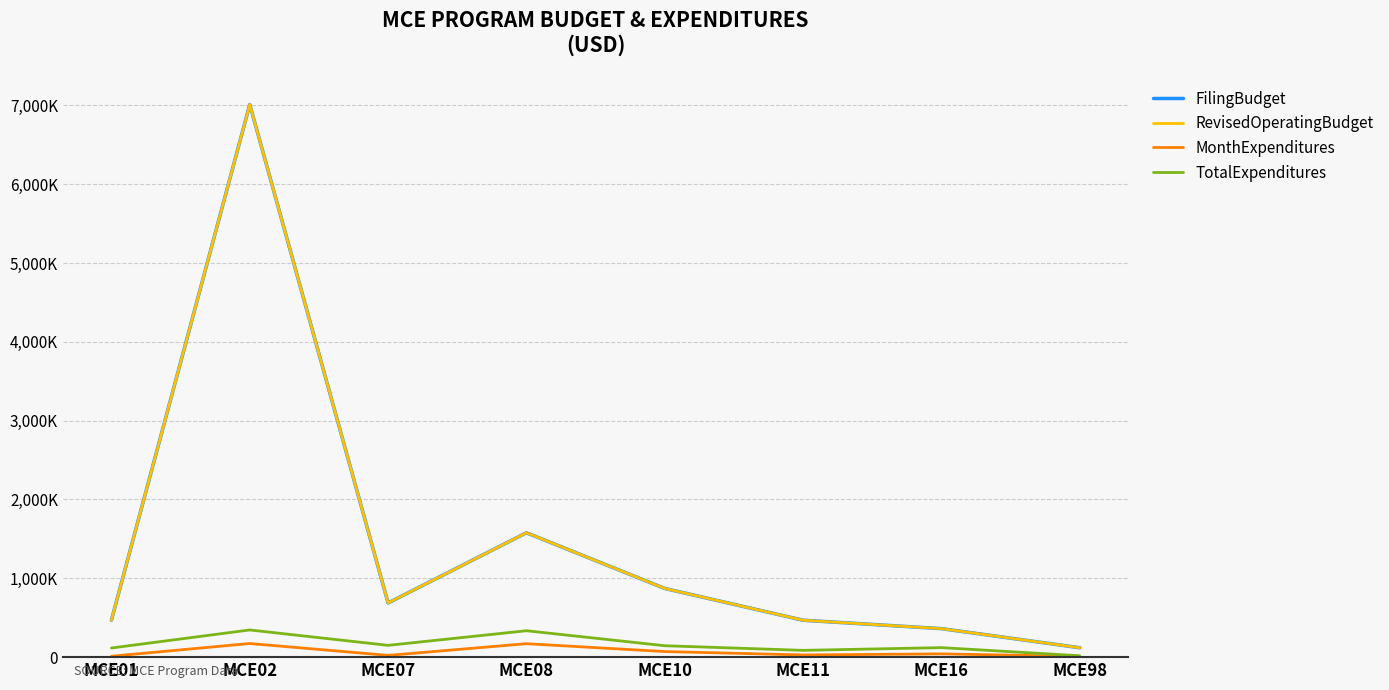

The TotalExpenditures series shows 17406 at MCE98. True or false?

True